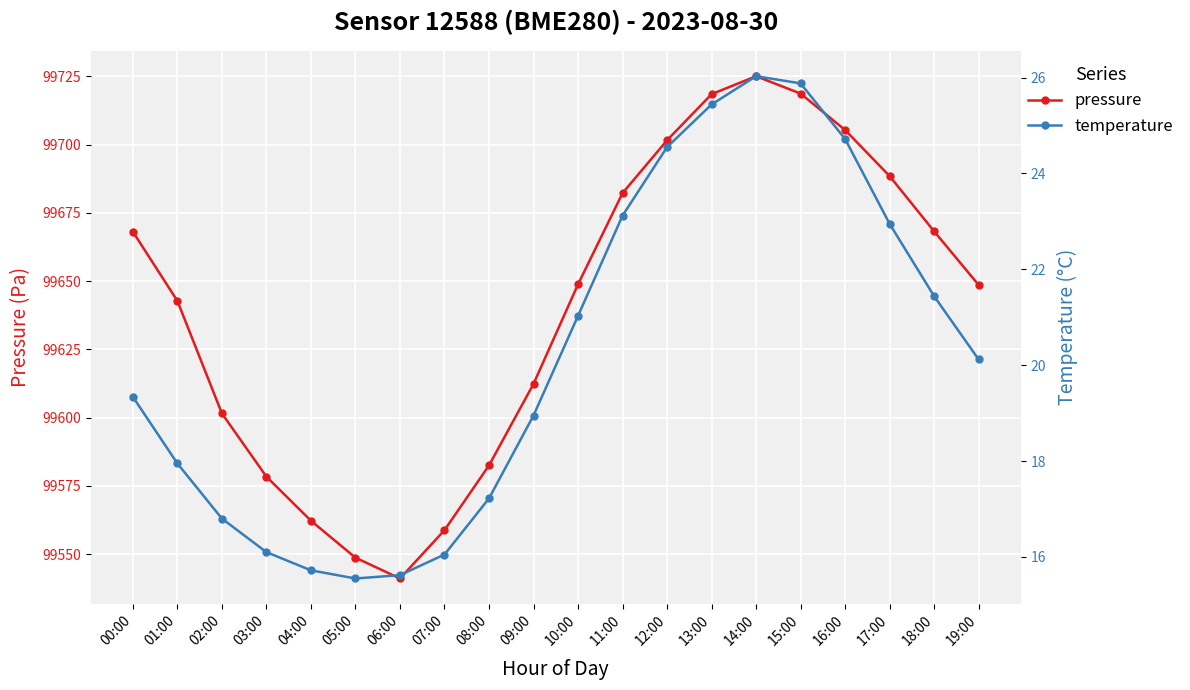

What are all the series names shown in the legend?

pressure, temperature